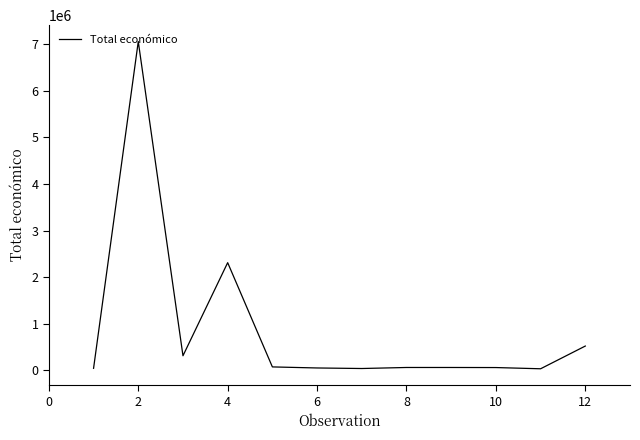

How many values are below 59947?

6